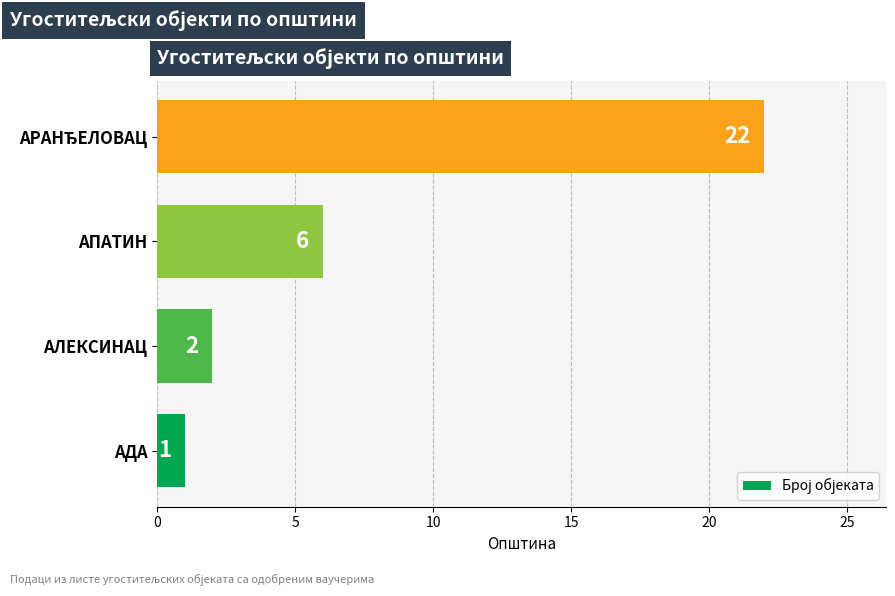

At which label is the value closest to 11?

АПАТИН